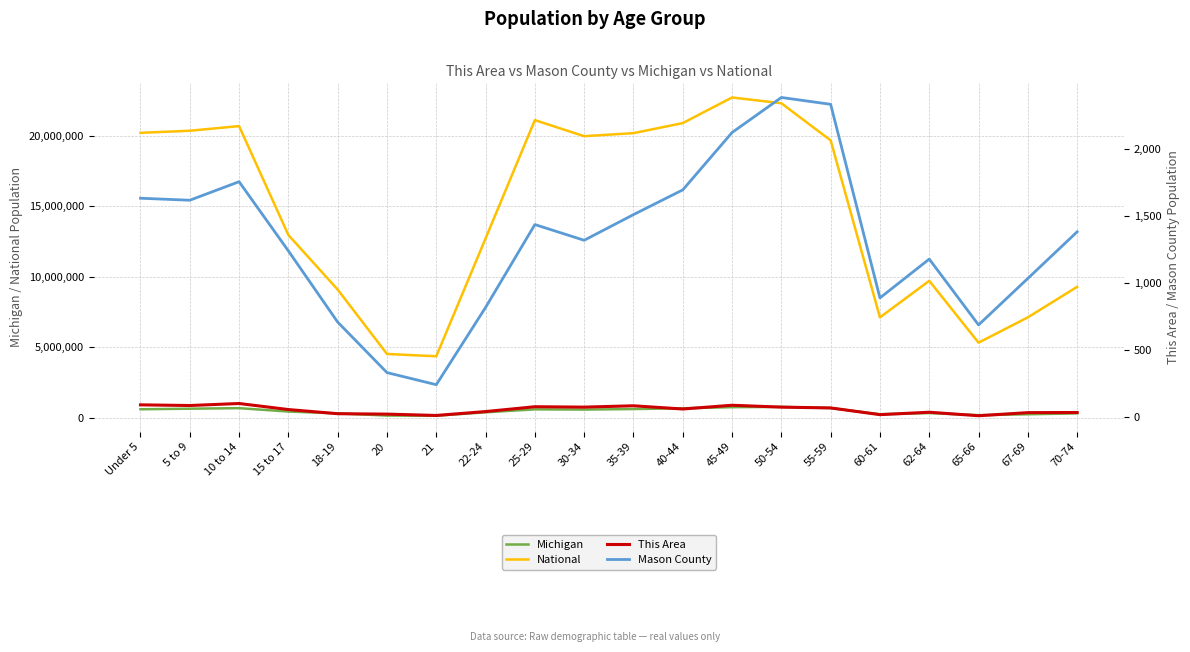

At how many categories does at least one series exceed 2665583?

20